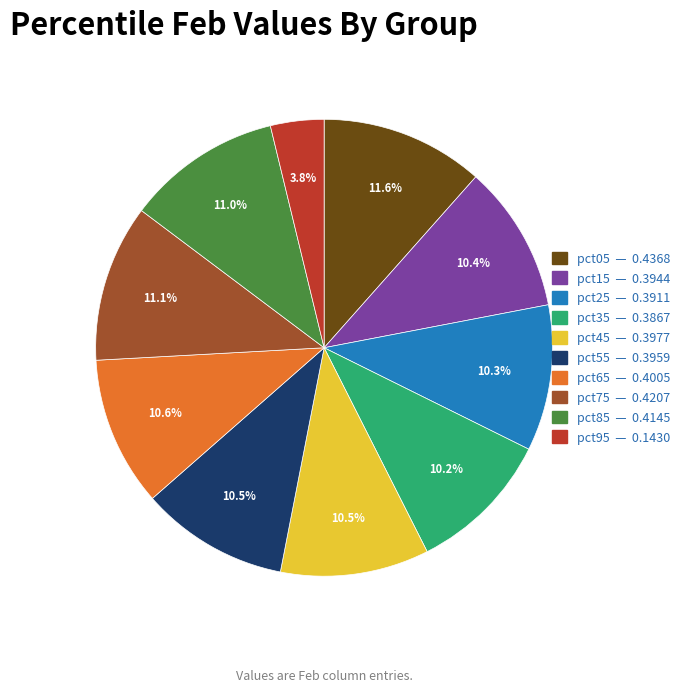

What portion of the pie excludes pct05?

88.4%